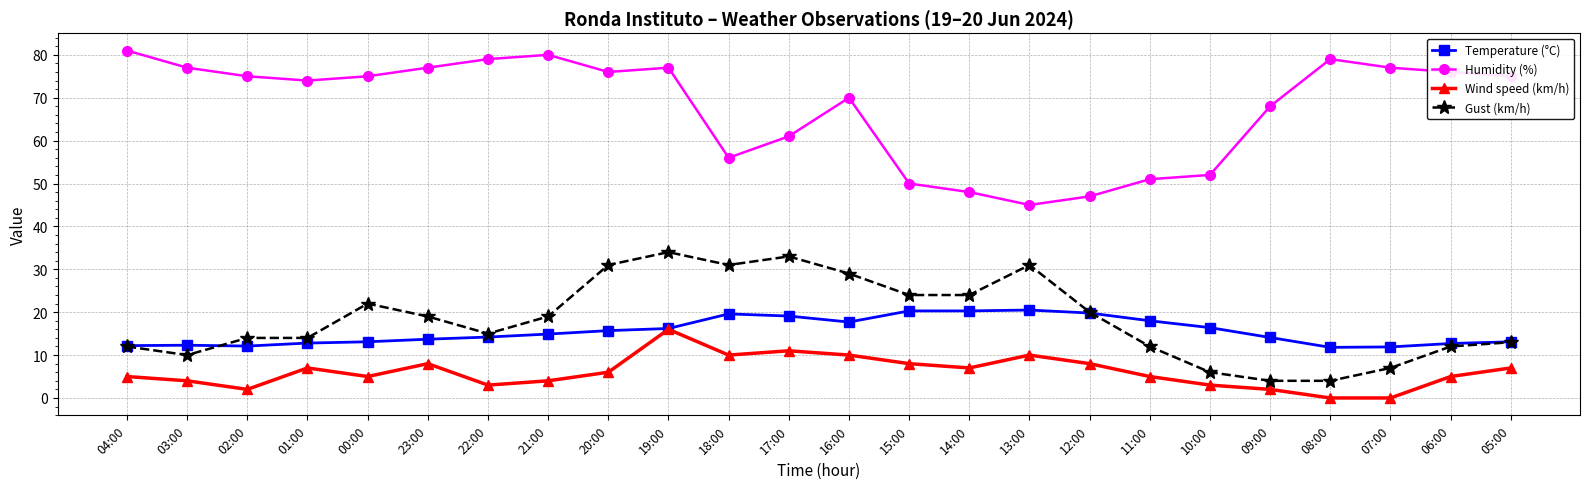

Is it true that Temperature (°C) equals 19.6 at 18:00?

True